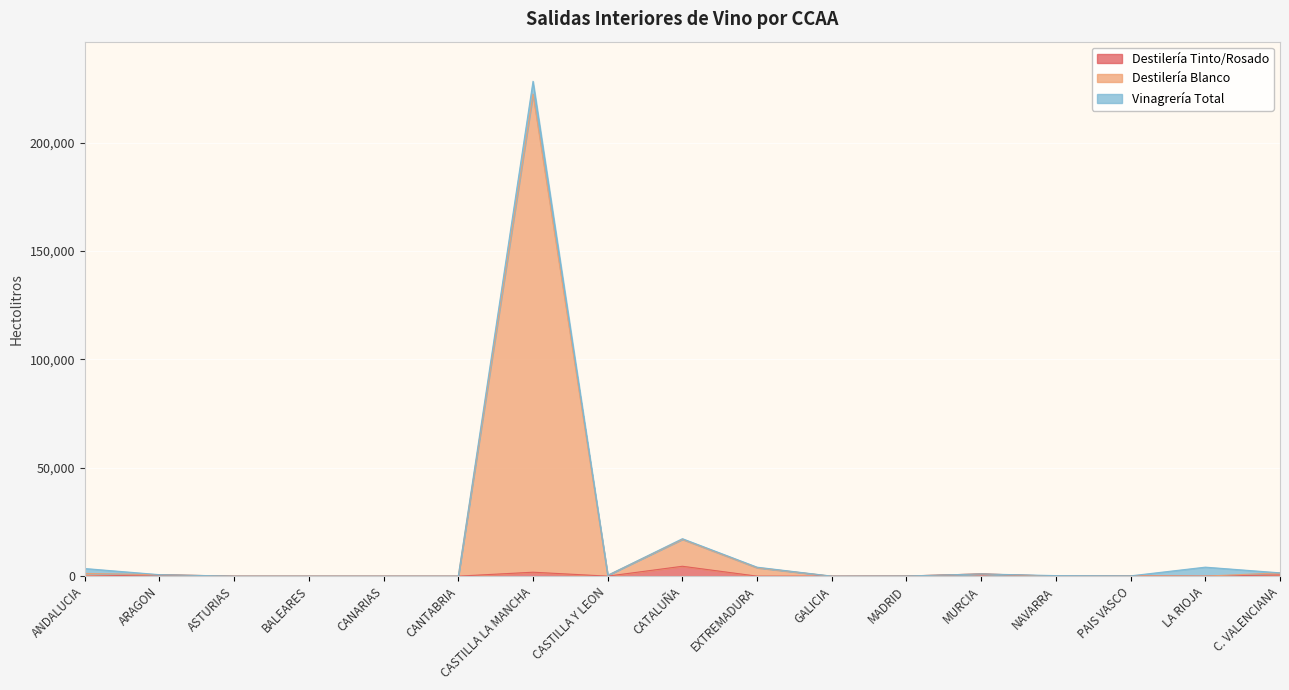

How many data points in Destilería Tinto/Rosado are above 0?

7